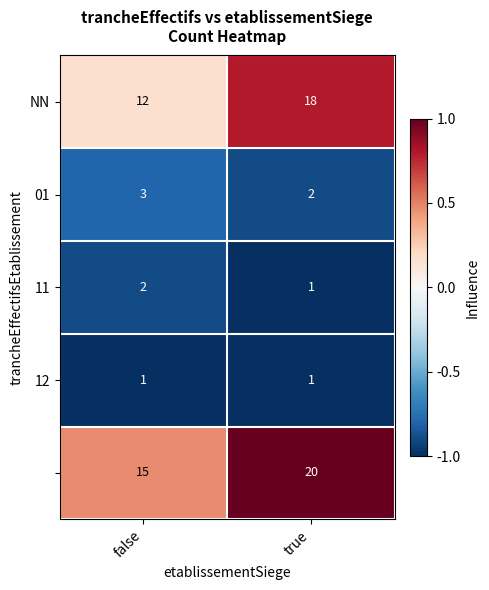

What is the spread (max minus min) of values at true?

19